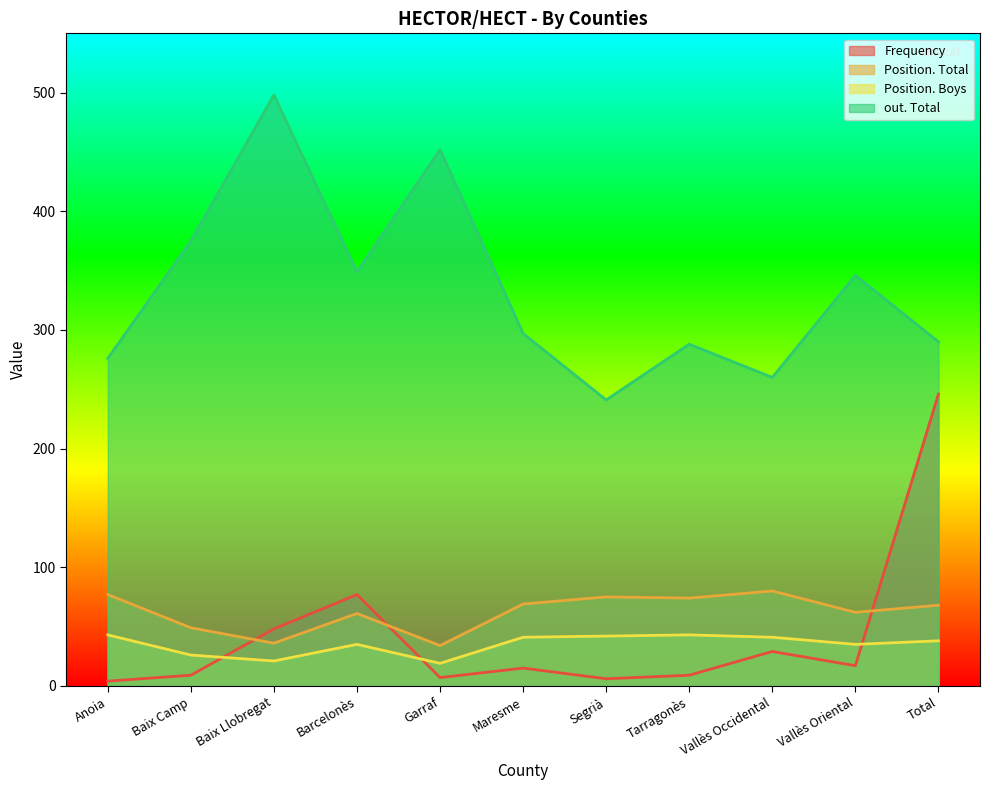

What position from the left is Tarragonès?

8